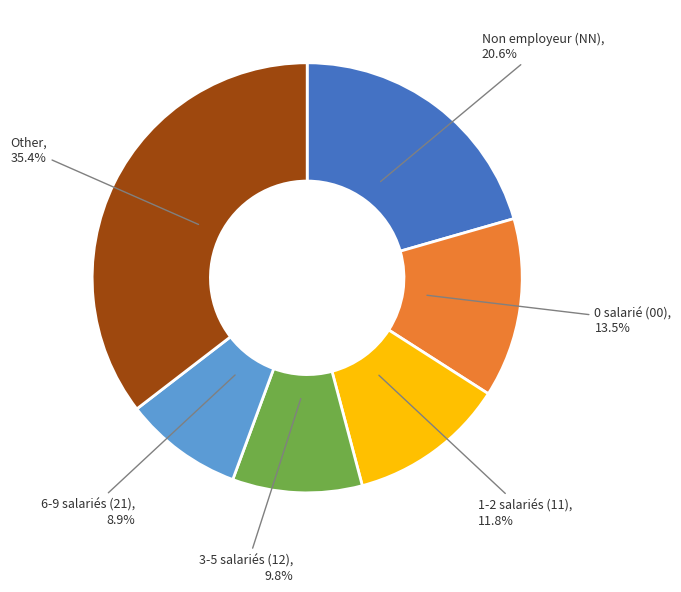

How many segments does this pie chart have?

6